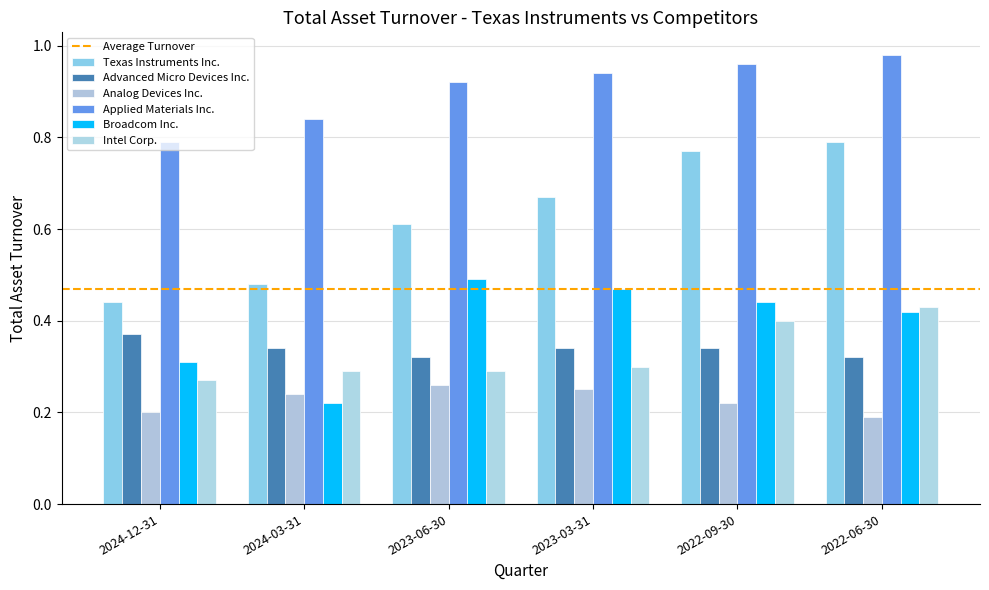

How many groups of bars are there?

6